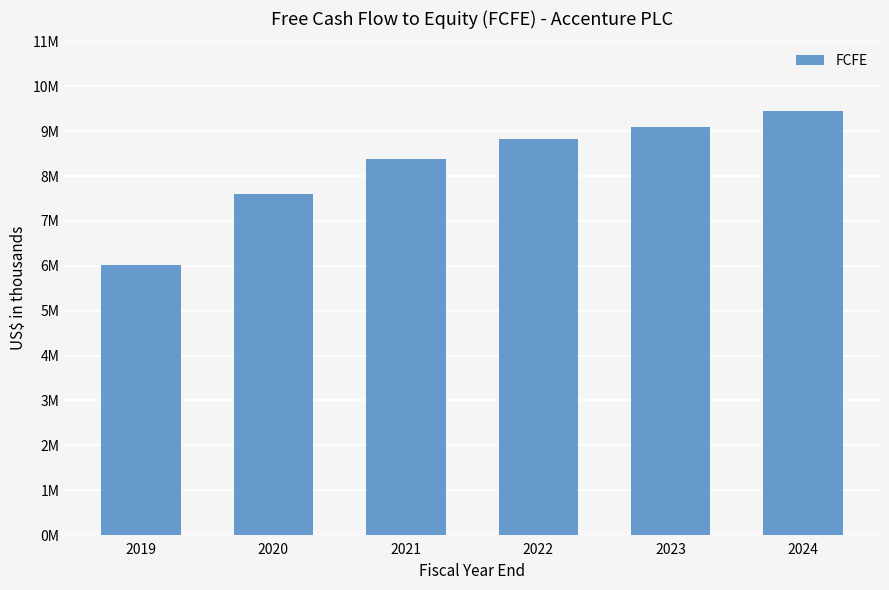

At which label does the data first exceed 8823131?

2023